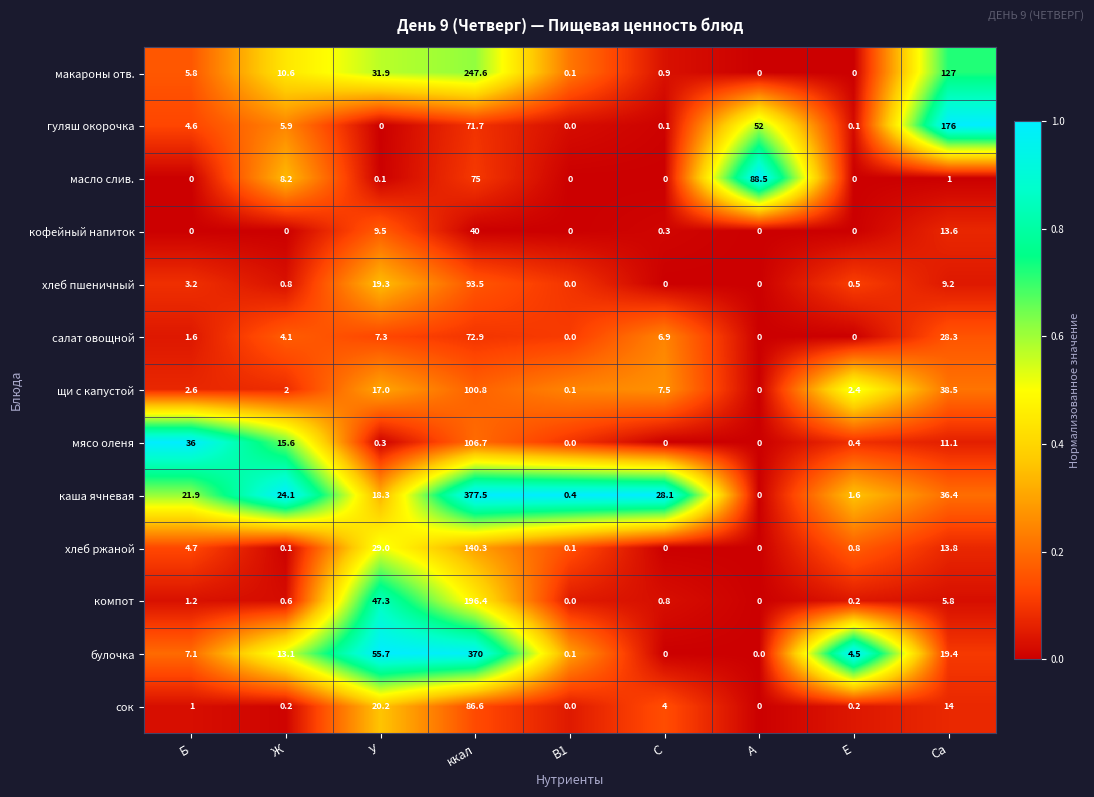

Which series has the largest total across all categories?

каша ячневая